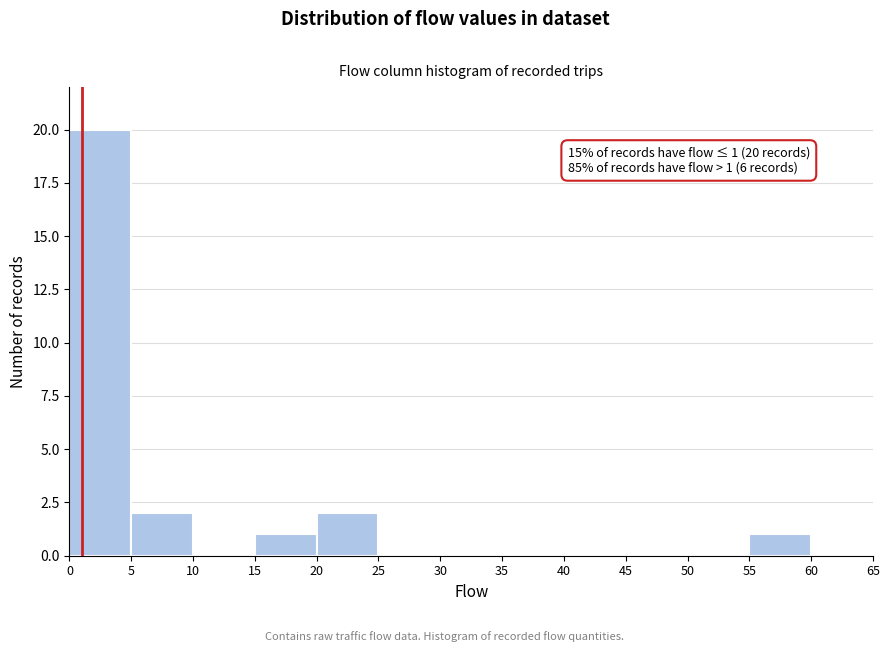

Over which range of the x-axis is the bar tallest?

0 to 5